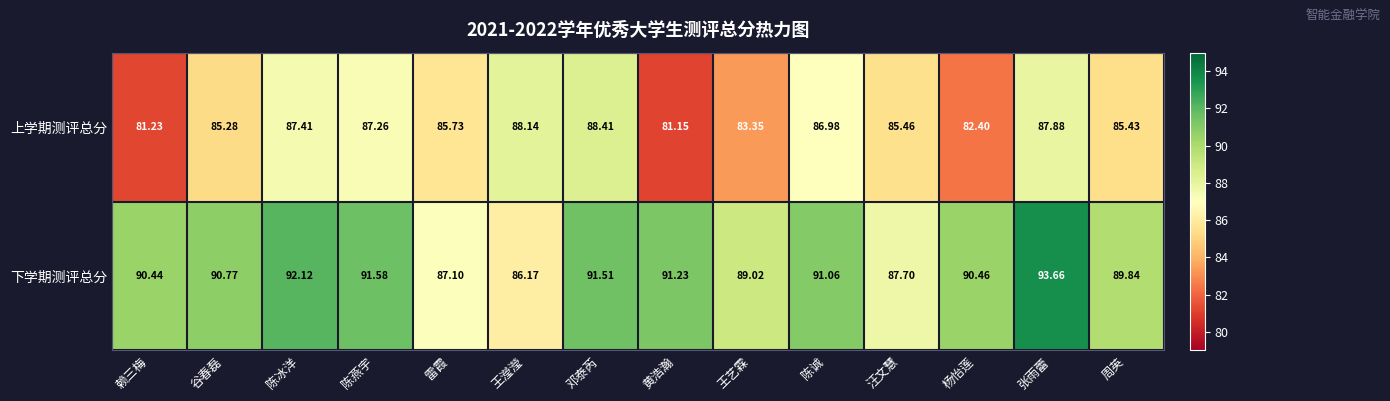

Which series changed the most between 陈冰洋 and 王艺霖?

上学期测评总分